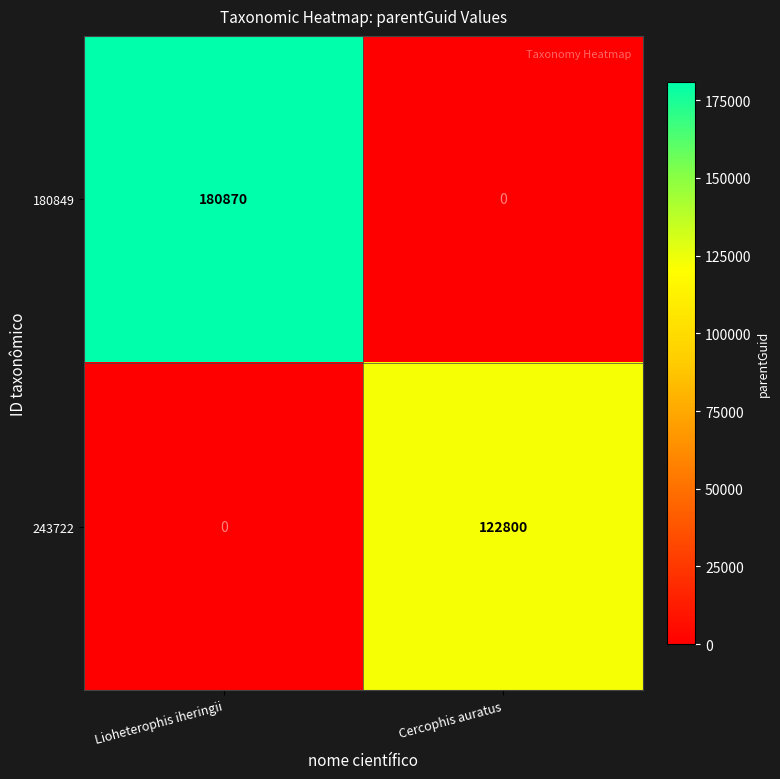

At Cercophis auratus, list the series in order from smallest to largest.

180849, 243722